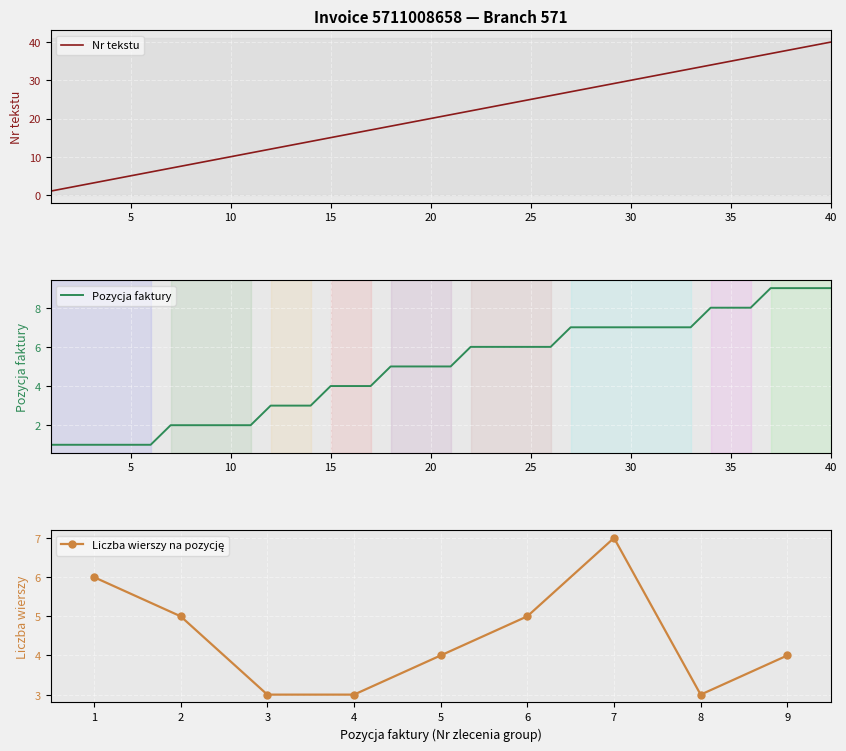

What is the value of the Pozycja faktury point at the 25th from the left?

6